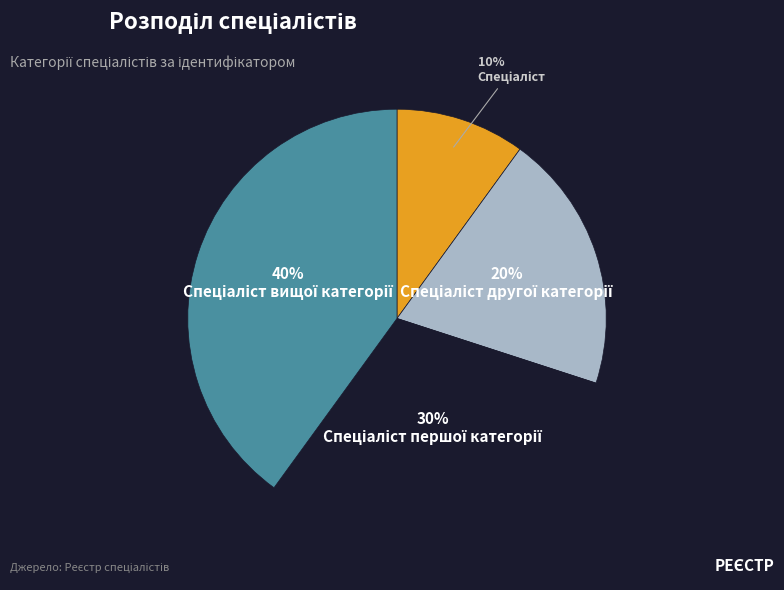

Does any single category account for the majority?

No